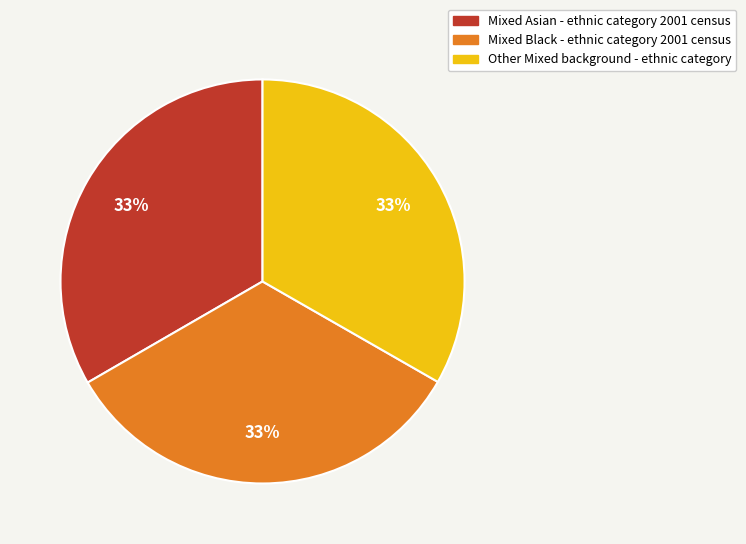

Approximately how many times larger is the value at Other Mixed background - ethnic category compared to Mixed Black - ethnic category 2001 census?

1.0